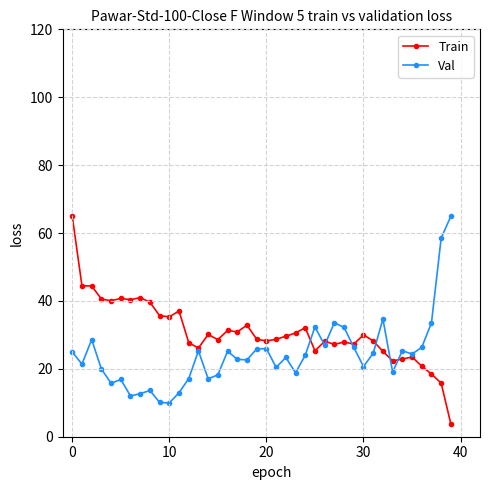

Which series has the largest range (max minus min)?

Train